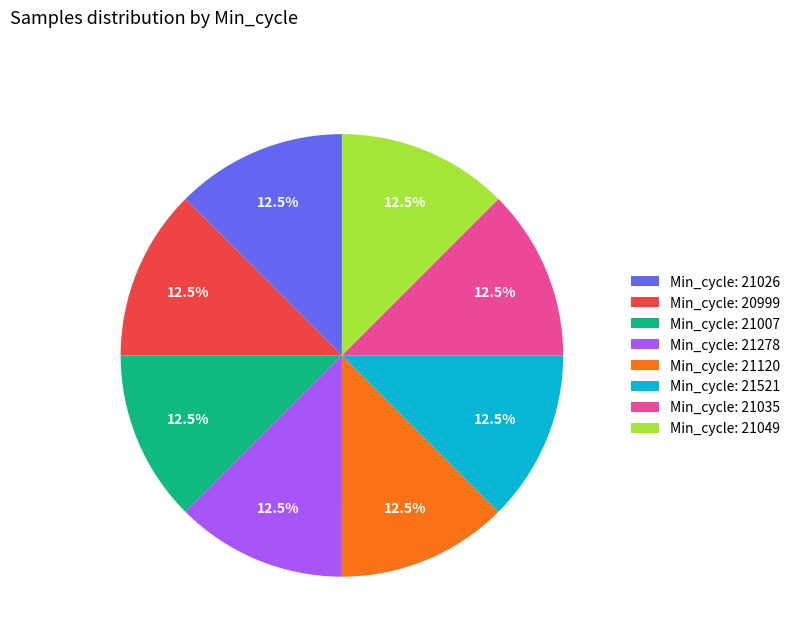

What percentage is NOT represented by Min_cycle: 20999?

87.5%